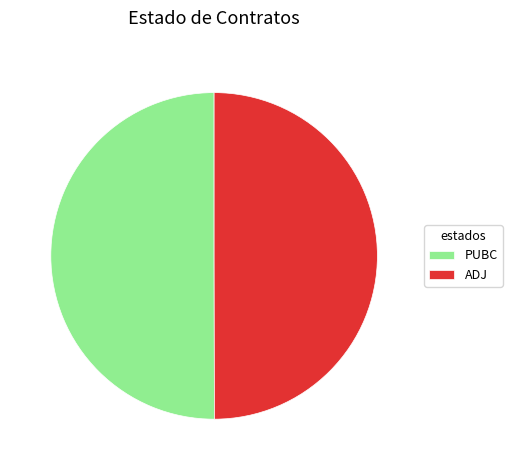

The PUBC slice represents 50% of the pie. True or false?

True